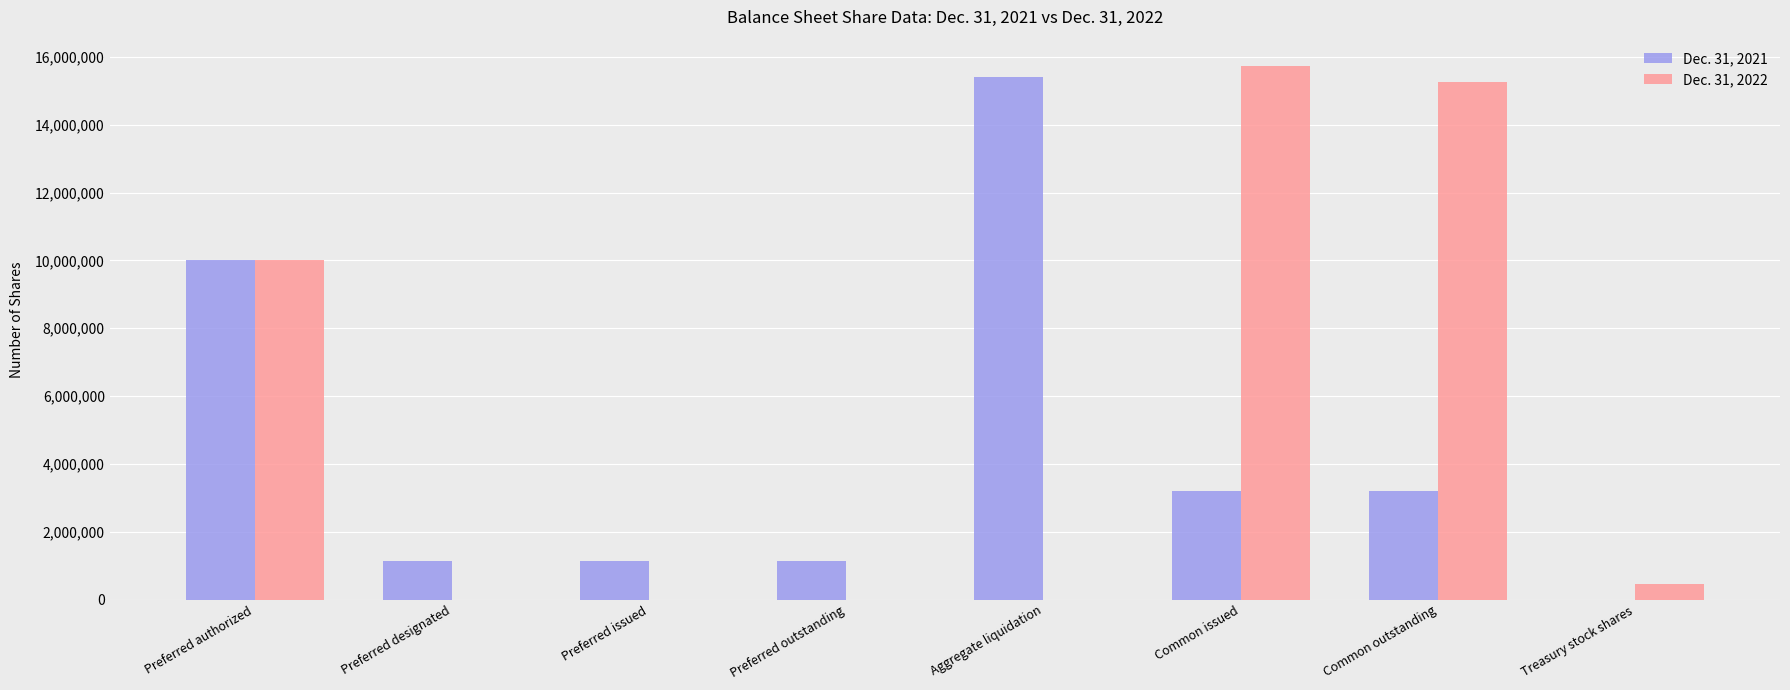

What are all the series names shown in the legend?

Dec. 31, 2021, Dec. 31, 2022